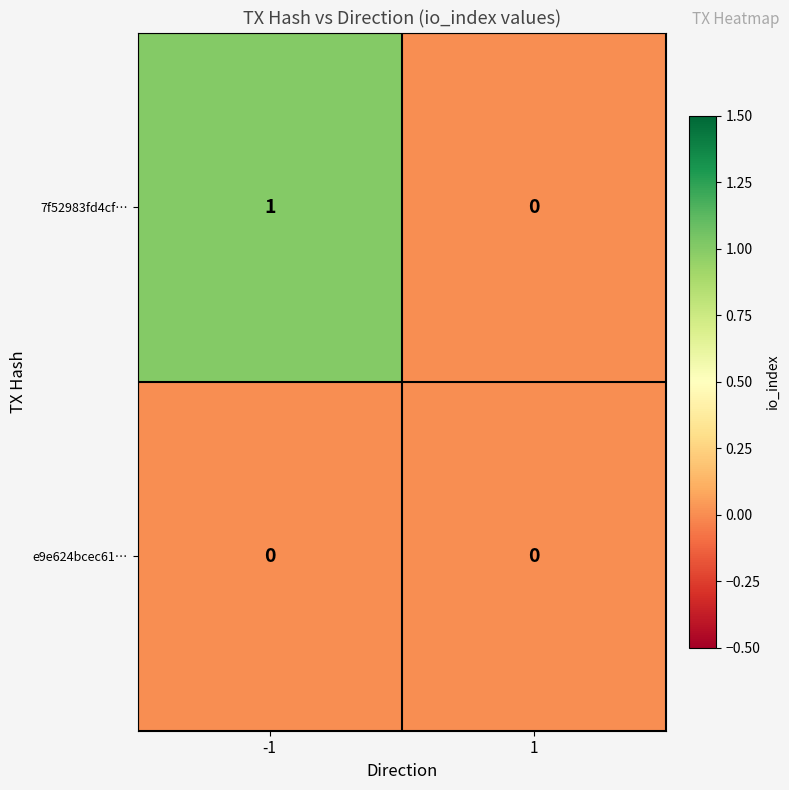

Which series has the largest range (max minus min)?

7f52983fd4cf…